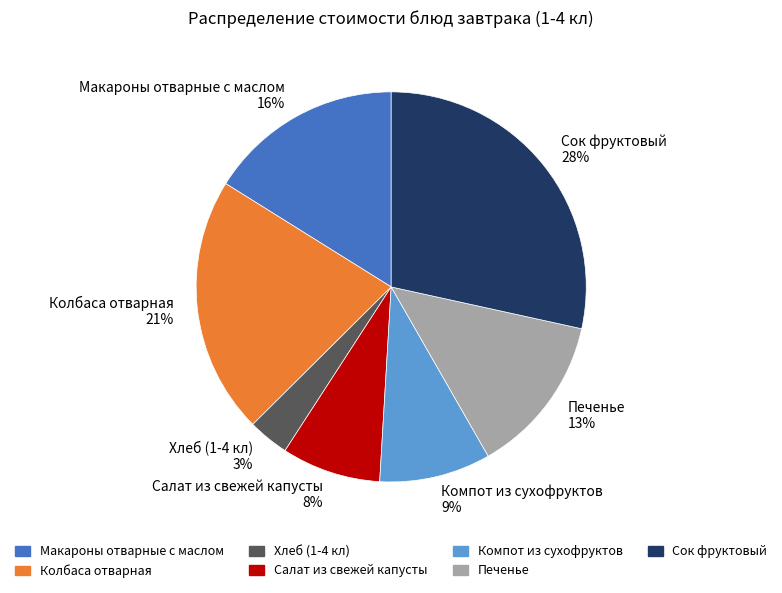

How many slices are in this pie chart?

7